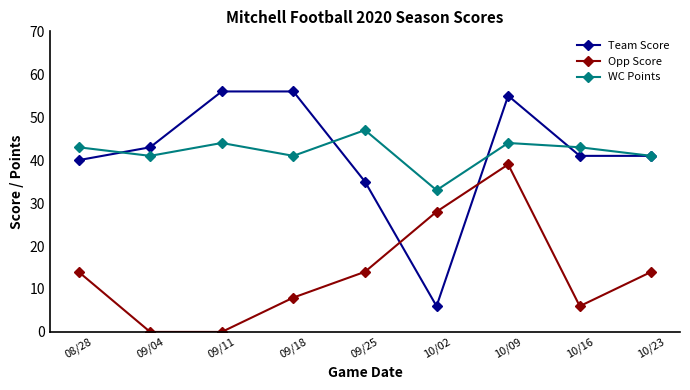

What is the highest value of the Team Score series?

56